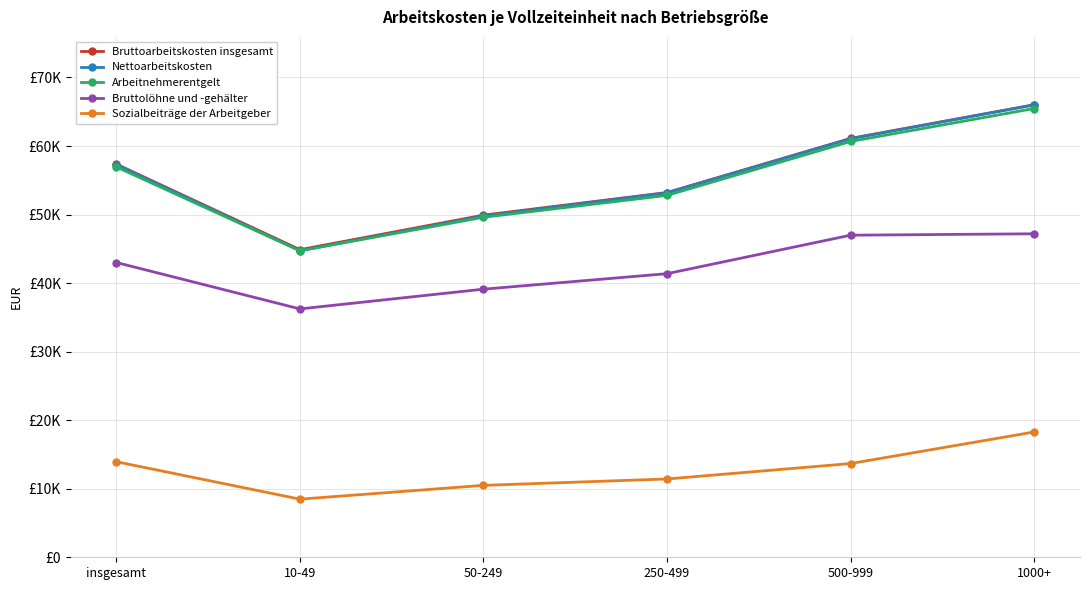

True or false: Nettoarbeitskosten and Bruttolöhne und -gehälter intersect in this chart.

False